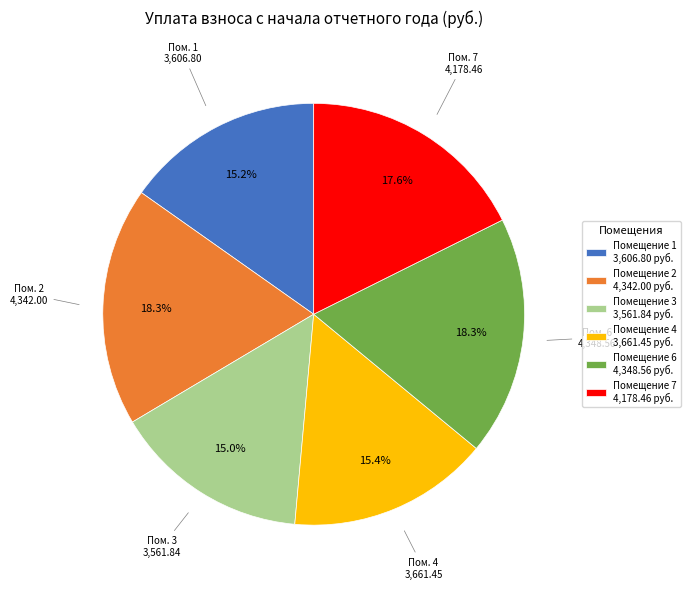

What is the ratio of the value at Помещение 1 3,606.80 руб. to the value at Помещение 4 3,661.45 руб.?

1.0